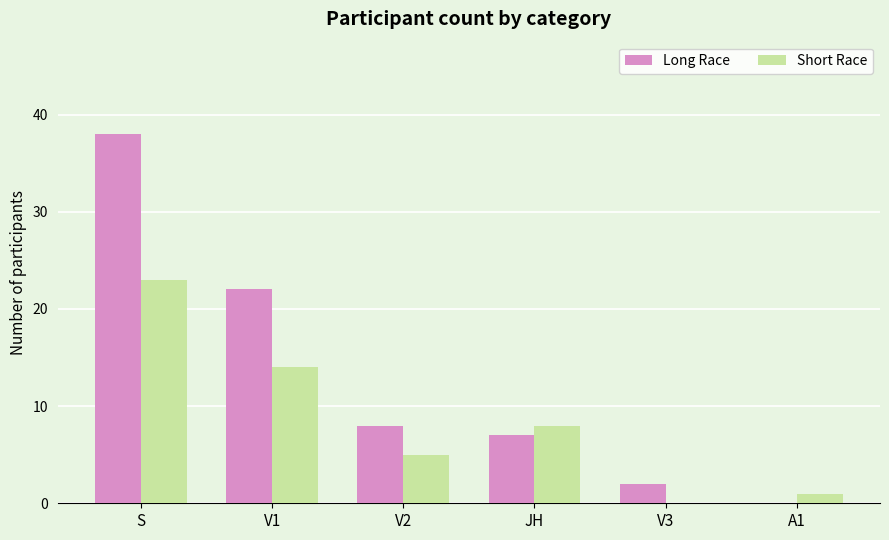

Reading right to left, list all the values displayed in this chart.

Long Race: 0	2	7	8	22	38
Short Race: 1	0	8	5	14	23